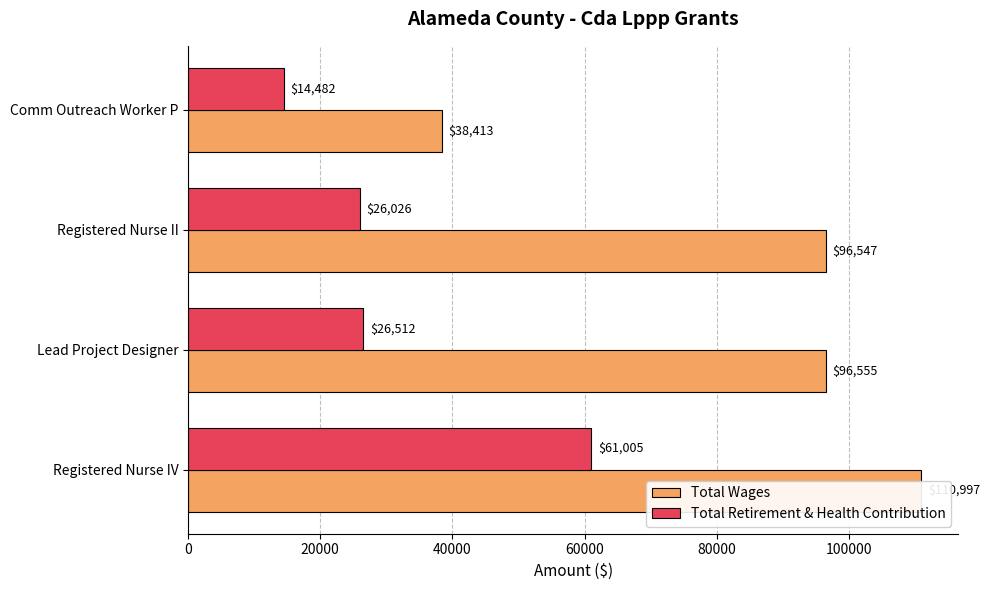

The value of Total Wages at Lead Project Designer is 34912. True or false?

False